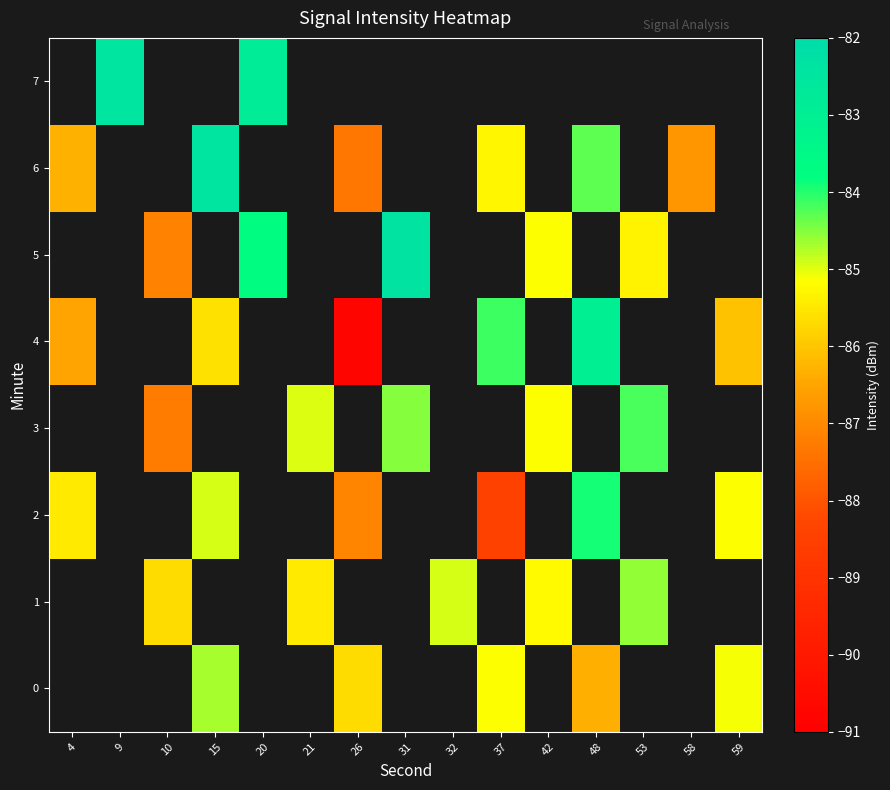

The 6 series shows -25.5 at 15. True or false?

False